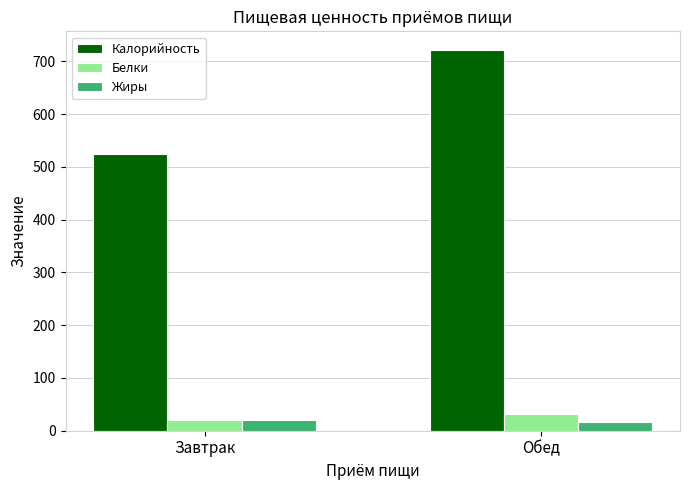

Rank the series by their maximum value, from lowest to highest.

Жиры, Белки, Калорийность